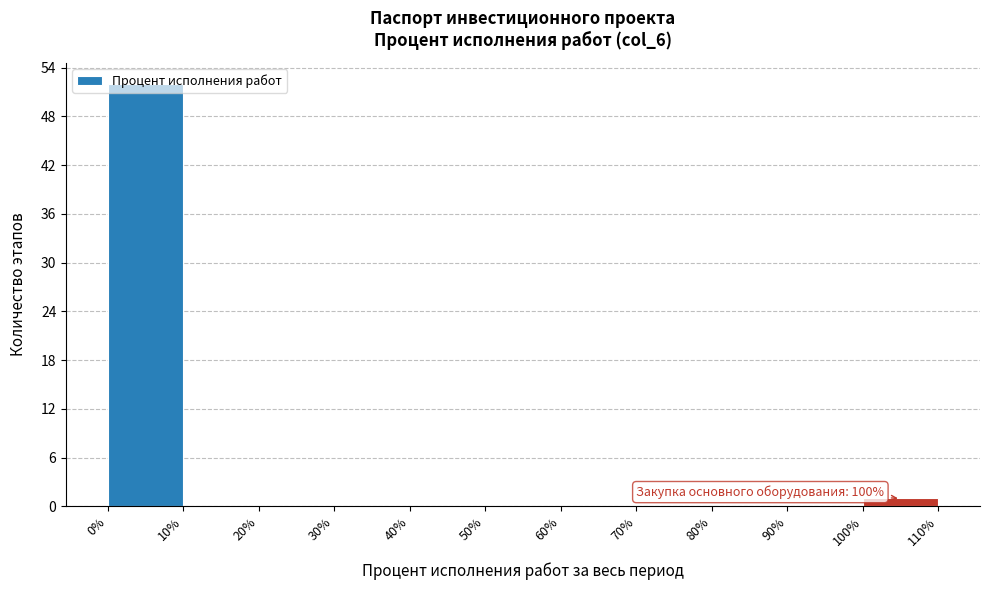

Which range on the x-axis has the tallest bar?

0% to 10%